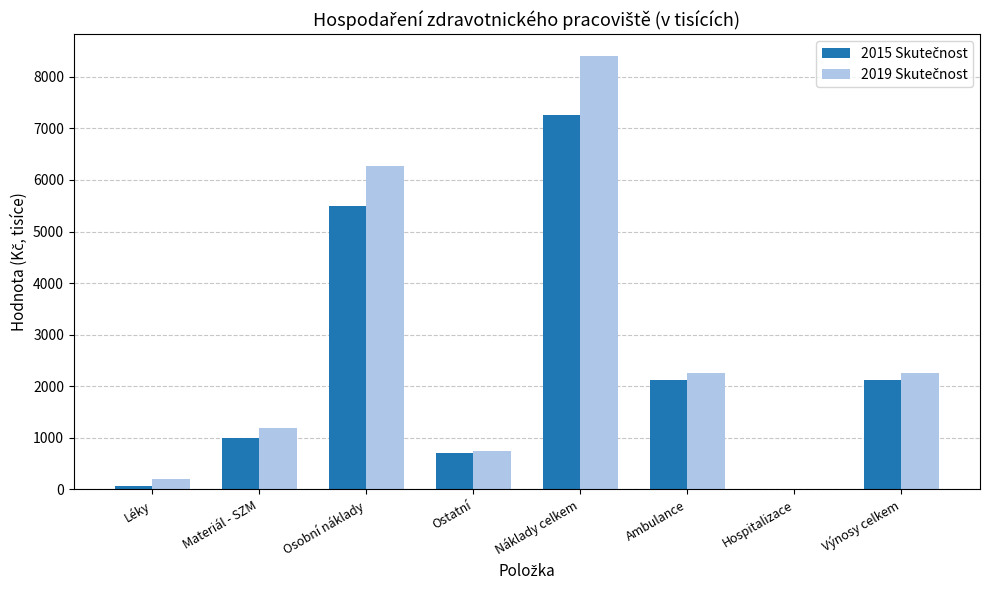

What is the maximum value shown in the chart?

8405.4